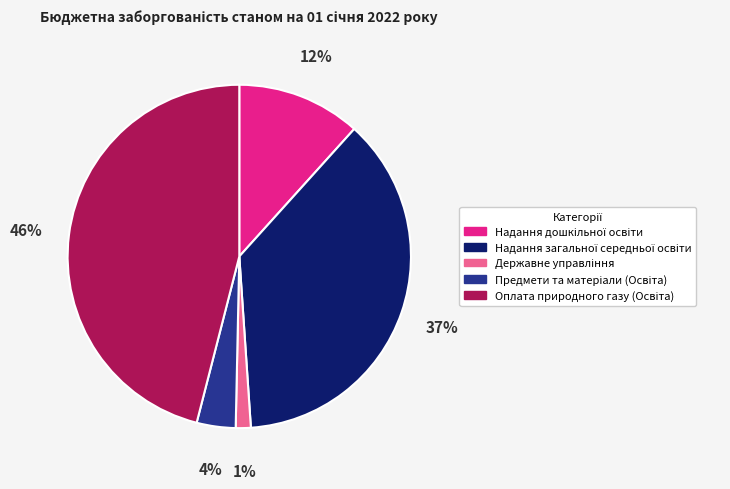

To the nearest percent, what is the average slice percentage?

20%